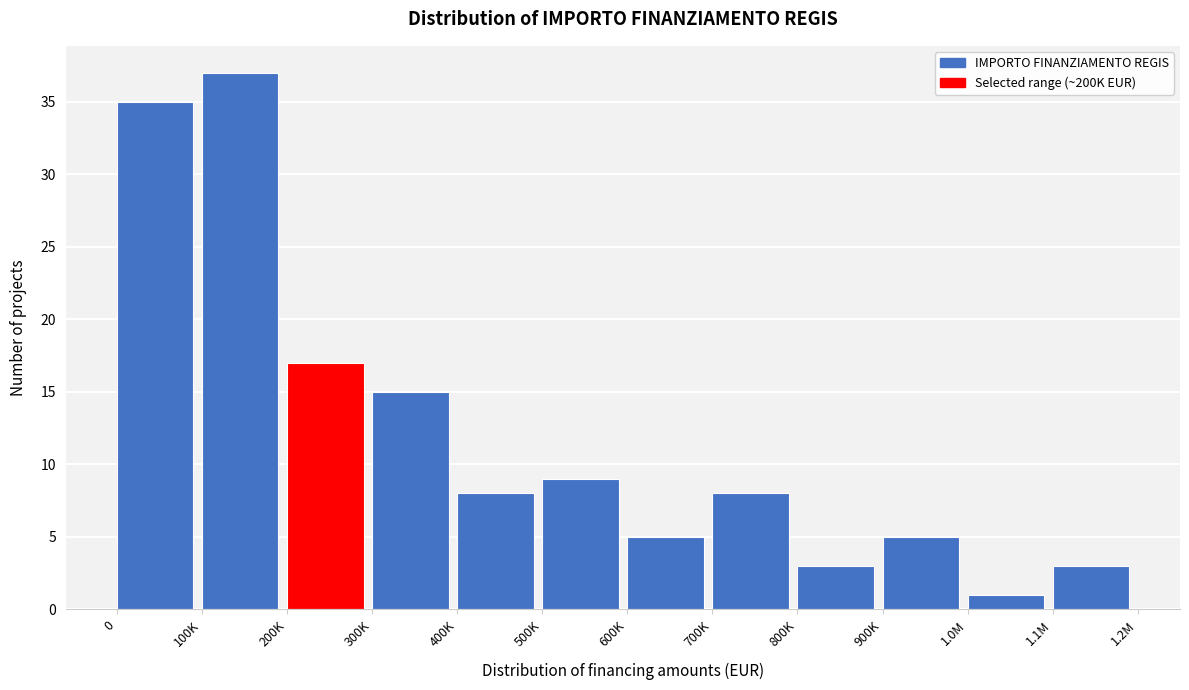

Reading left to right, what are all the values shown in this chart?

35	37	17	15	8	9	5	8	3	5	1	3